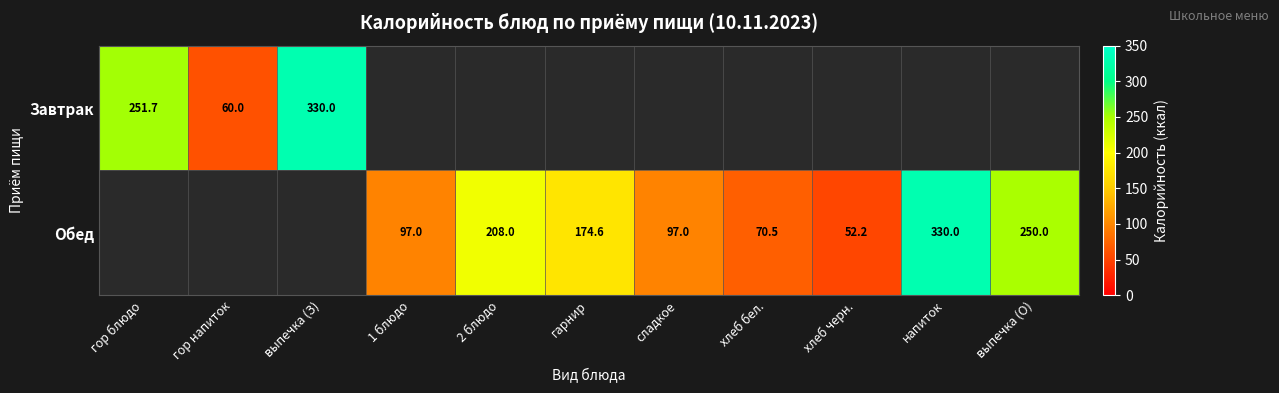

How many distinct data groups are displayed?

2